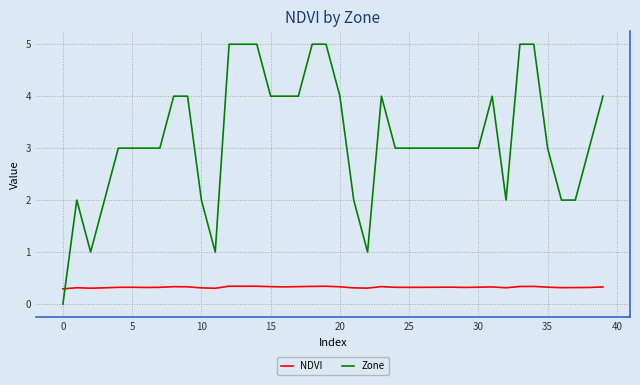

What is the difference between the maximum and minimum values in the Zone series?

5.0